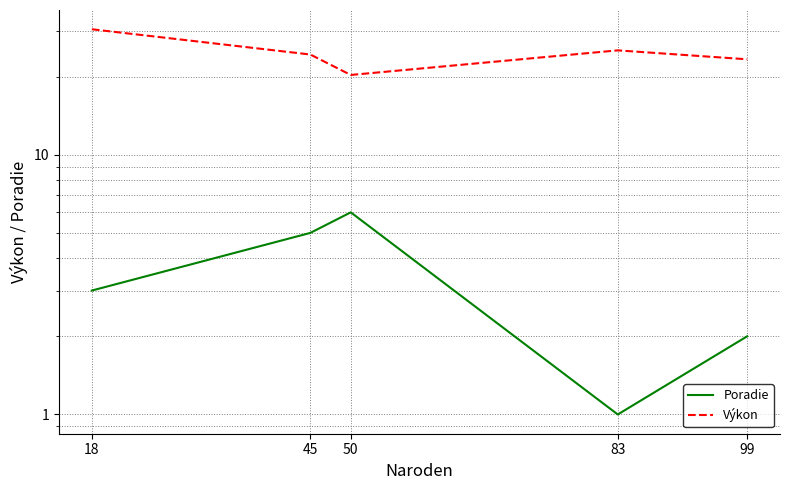

What is the spread (max minus min) of values at 99?

21.3